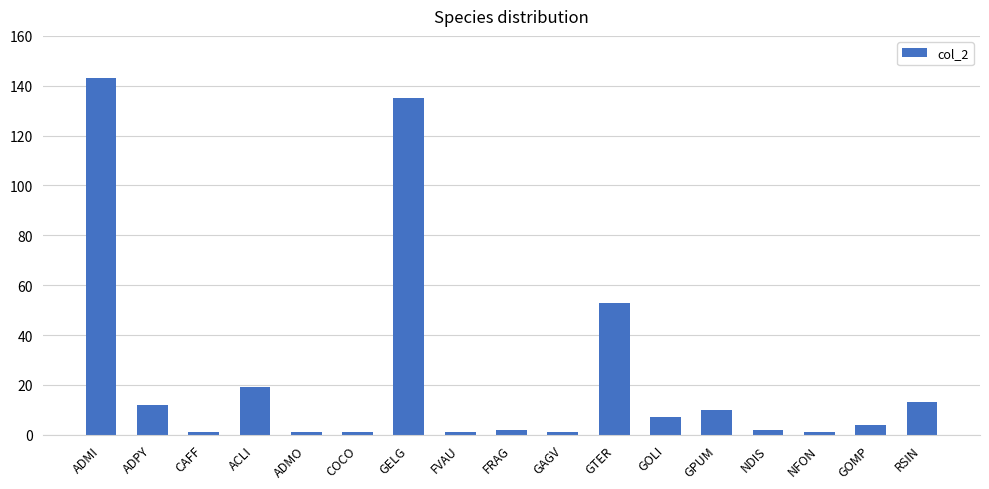

Which has a higher value, CAFF or ADPY?

ADPY